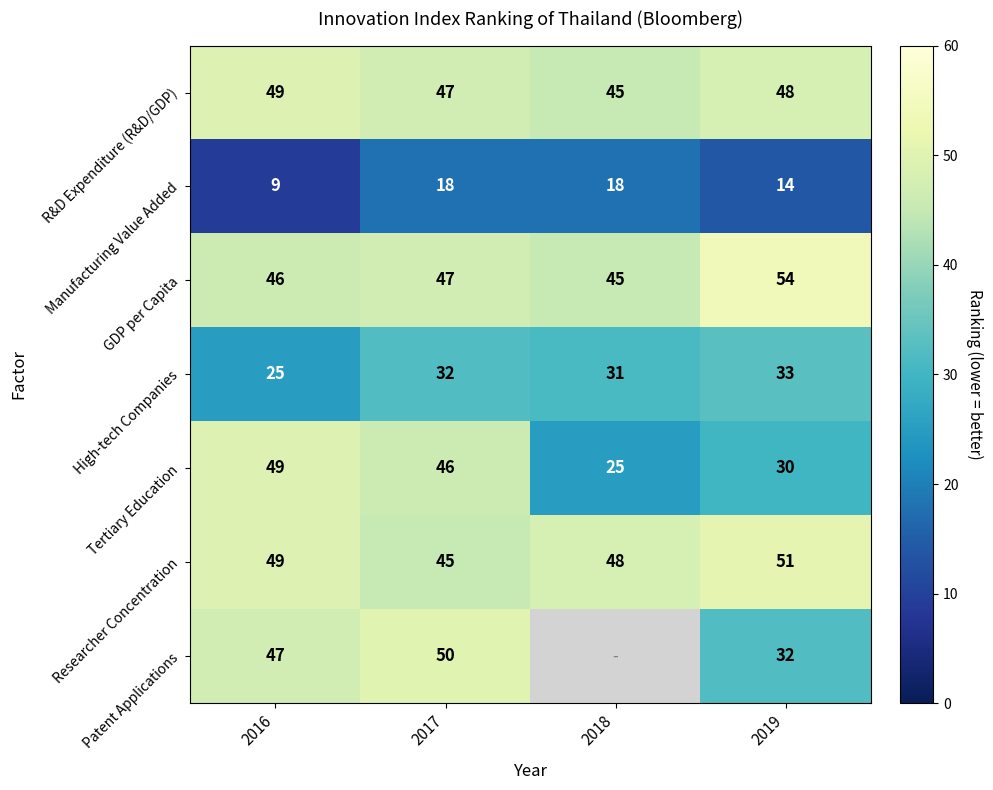

What is the total value across all series at 2017?

285